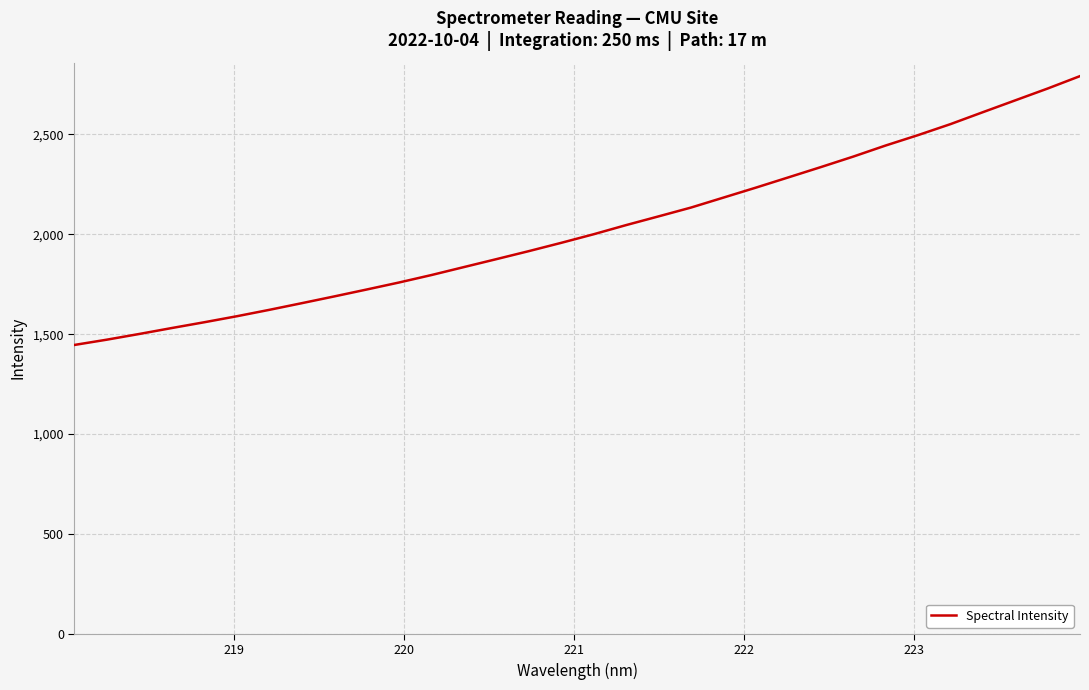

What is the maximum value shown in the chart?

2791.7